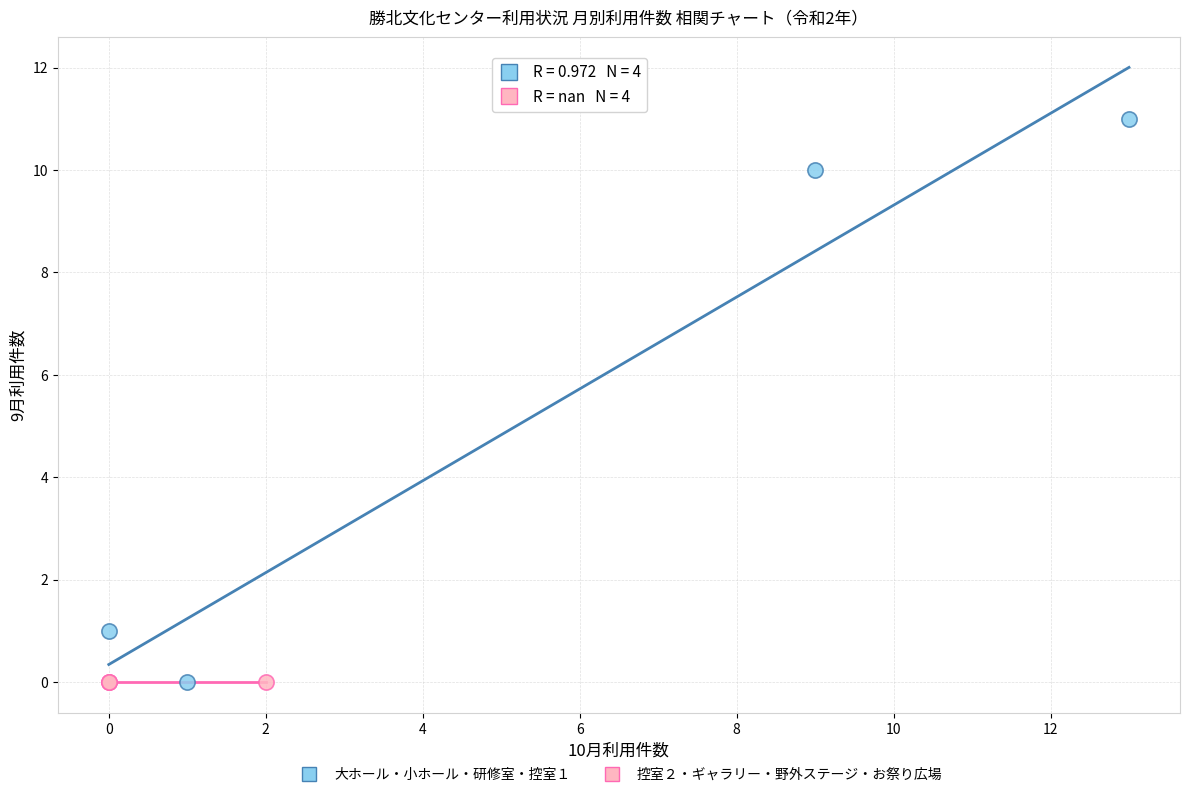

Which series reaches the maximum Y coordinate?

大ホール・小ホール・研修室・控室１